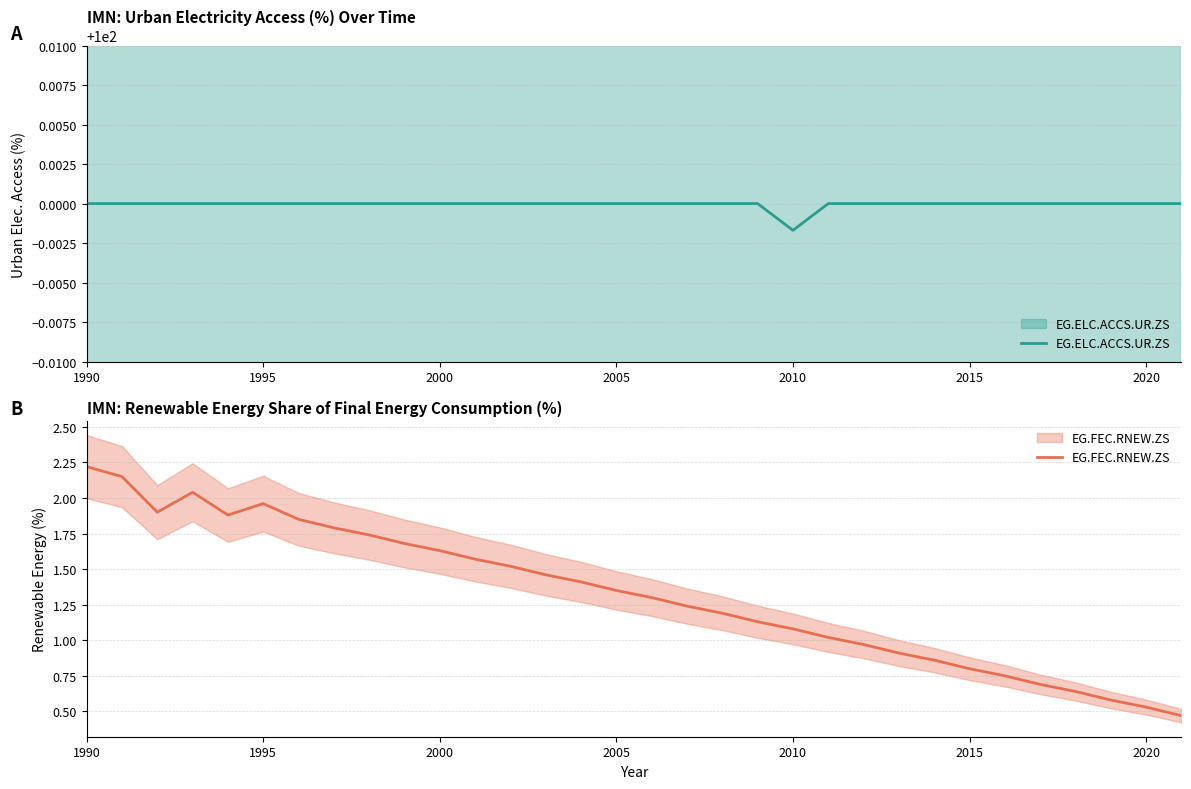

True or false: EG.ELC.ACCS.UR.ZS and EG.FEC.RNEW.ZS intersect in this chart.

False